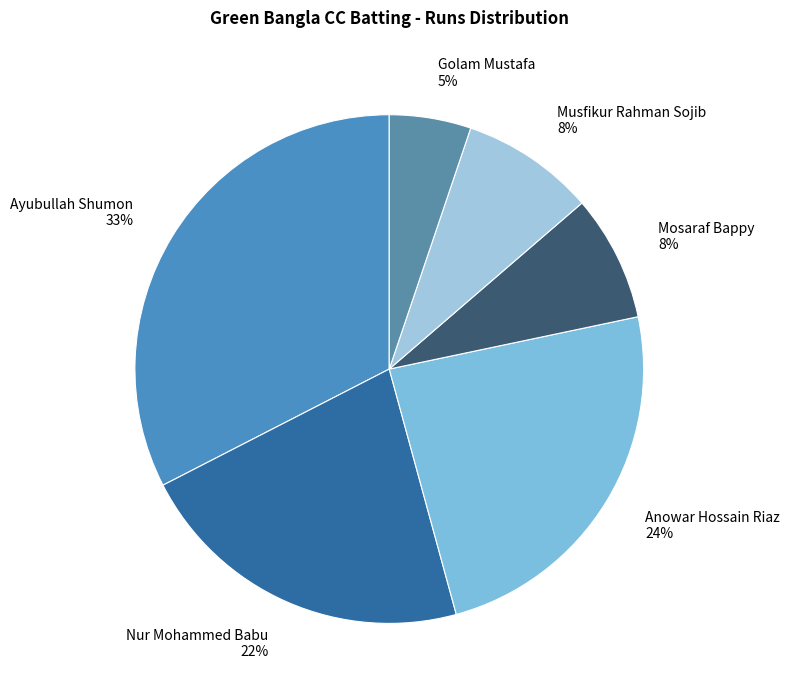

How many segments does this pie chart have?

6